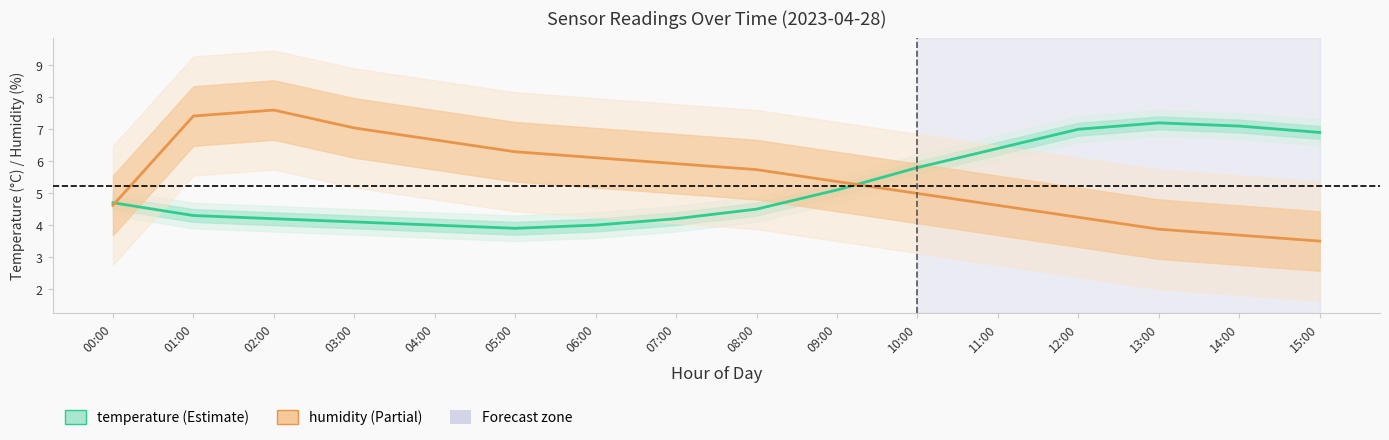

True or false: temperature and humidity cross at least once.

True